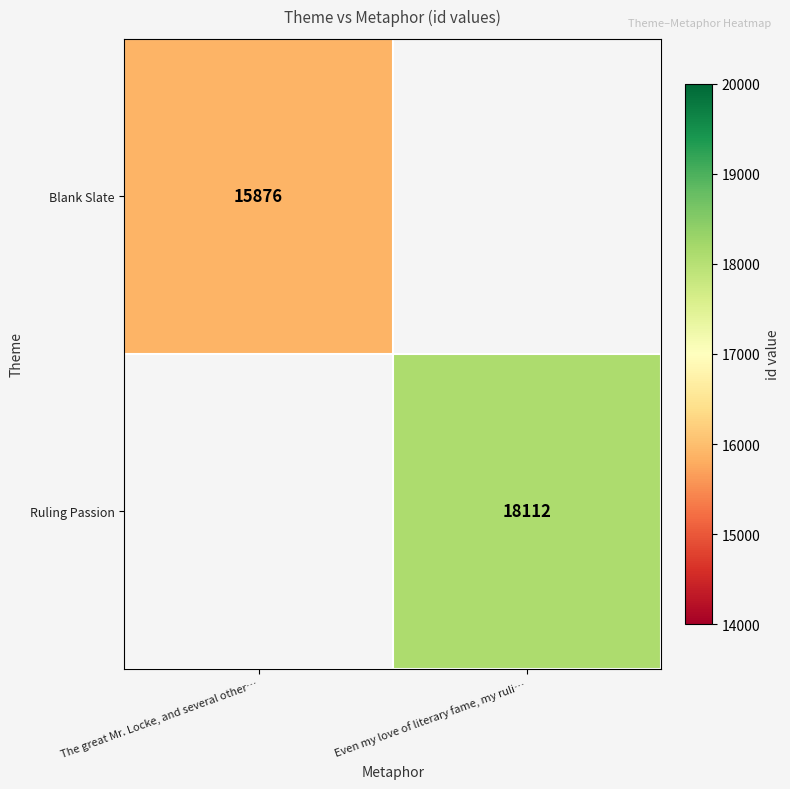

What is the smallest value displayed?

15876.0